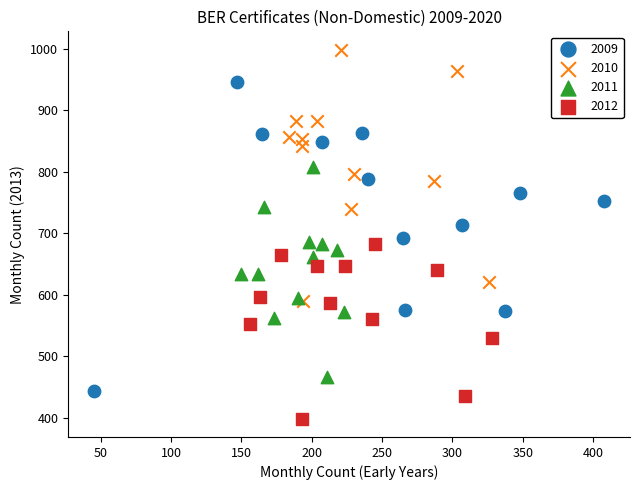

Which series has the largest Y range (max minus min)?

2009